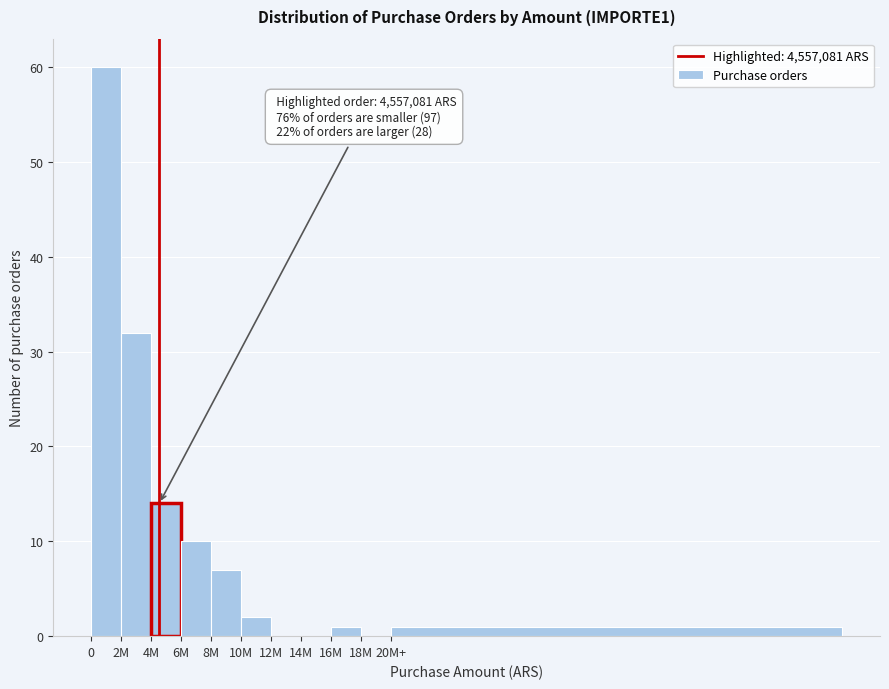

Reading left to right, list all the values displayed in this chart.

0=60	2M=32	4M=14	6M=10	8M=7	10M=2	12M=0	14M=0	16M=1	18M=0	20M+=1